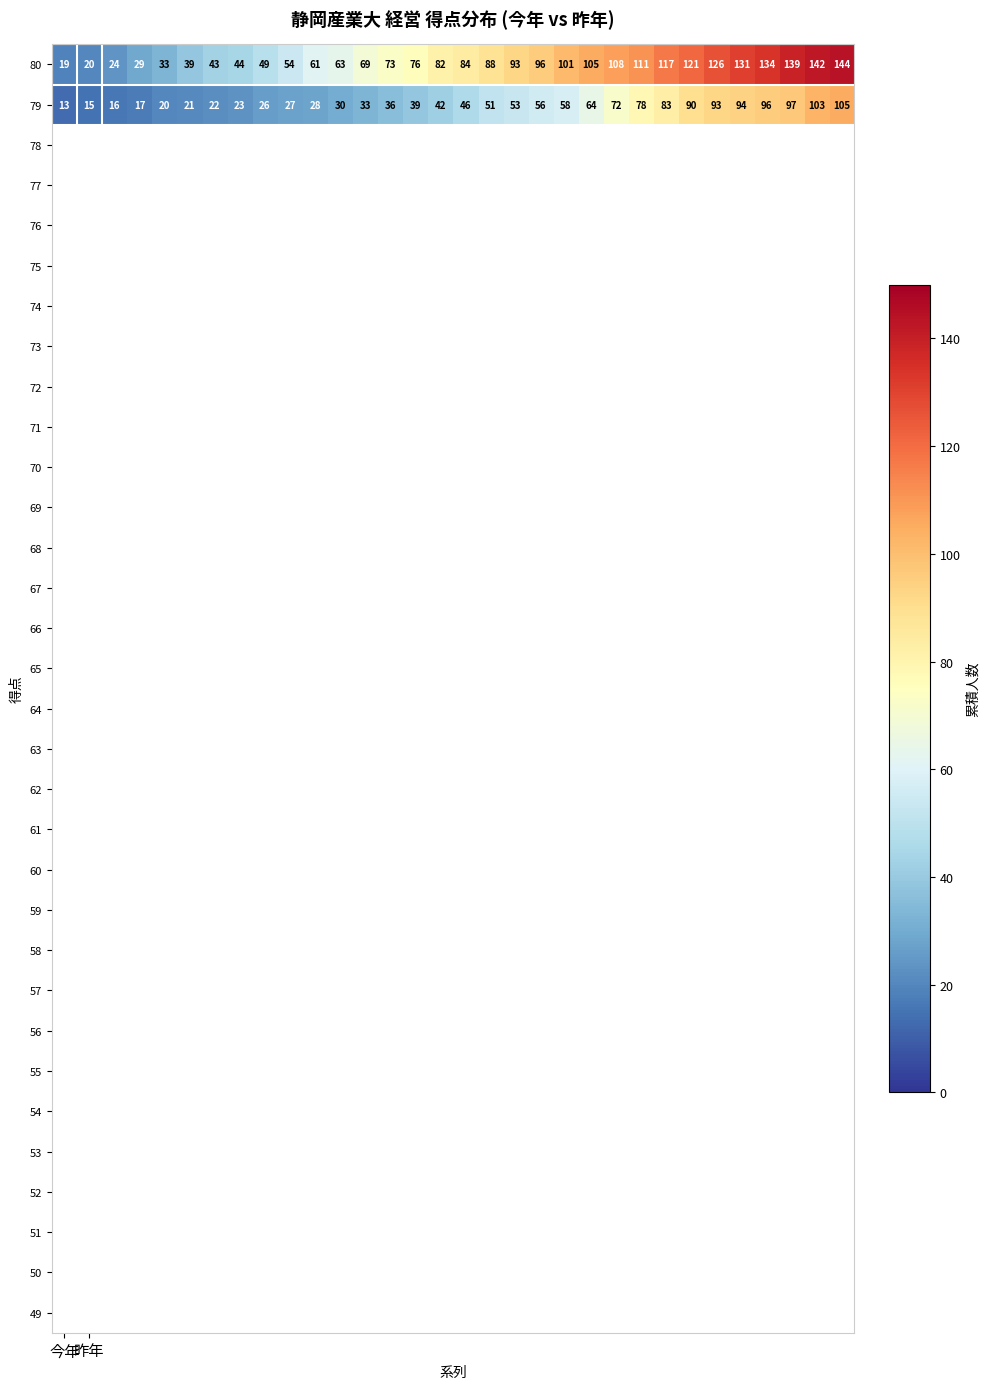

Which series has the largest total across all categories?

80